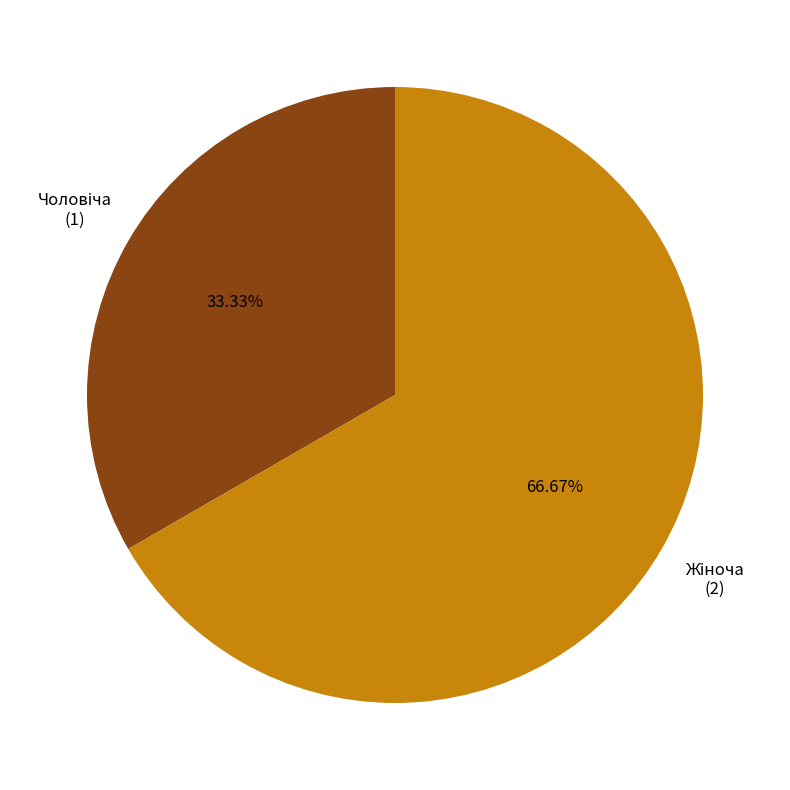

Does any single category account for the majority?

Yes